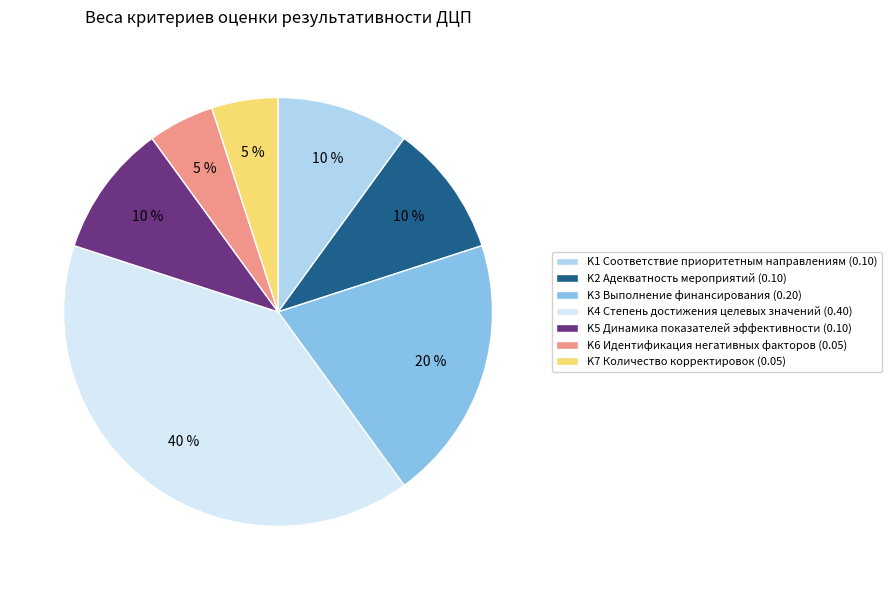

What percentage is the K6 slice, to the nearest percent?

5%